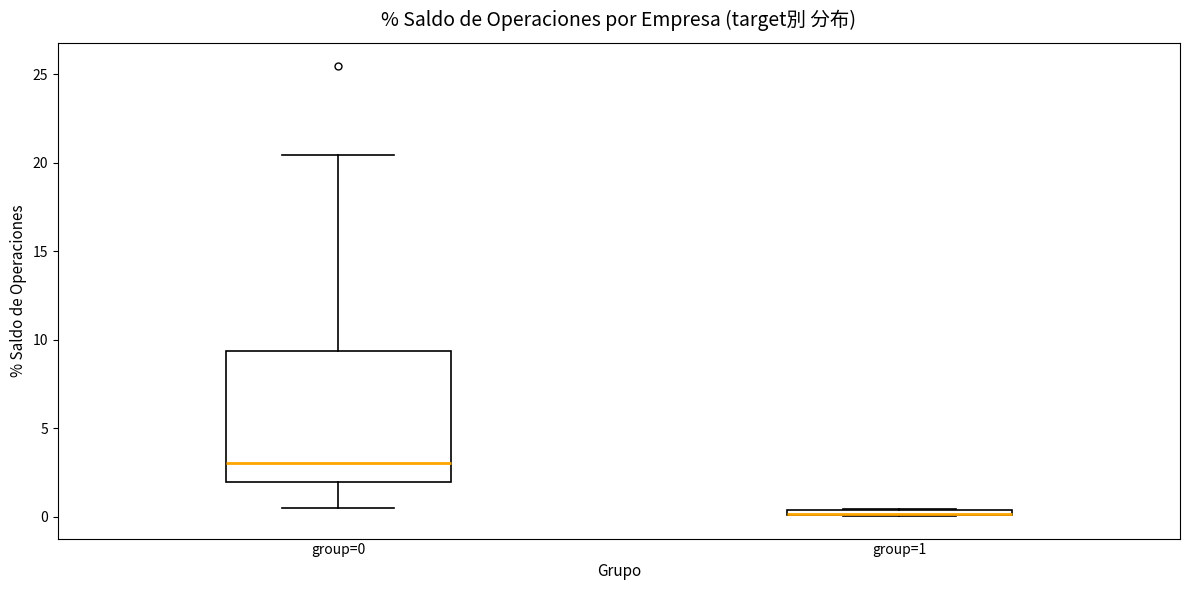

Which box is the tallest, from its lower edge to its upper edge?

group=0